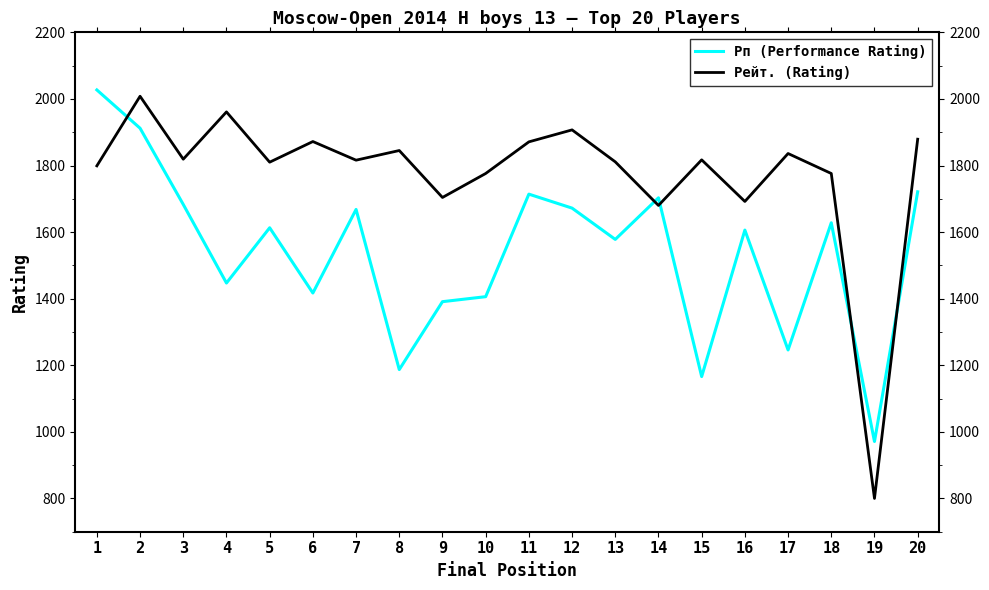

At which label does Рейт. (Rating) reach its minimum?

19